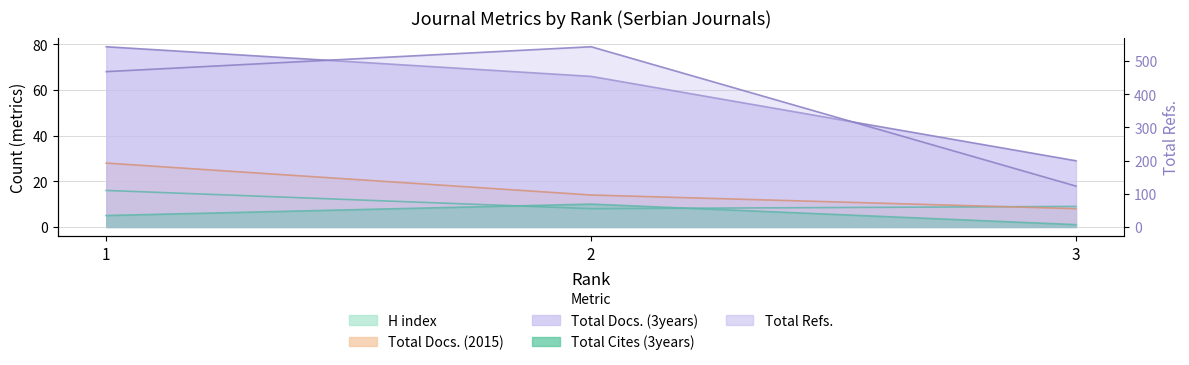

The Total Refs. series shows 468 at 1. True or false?

True